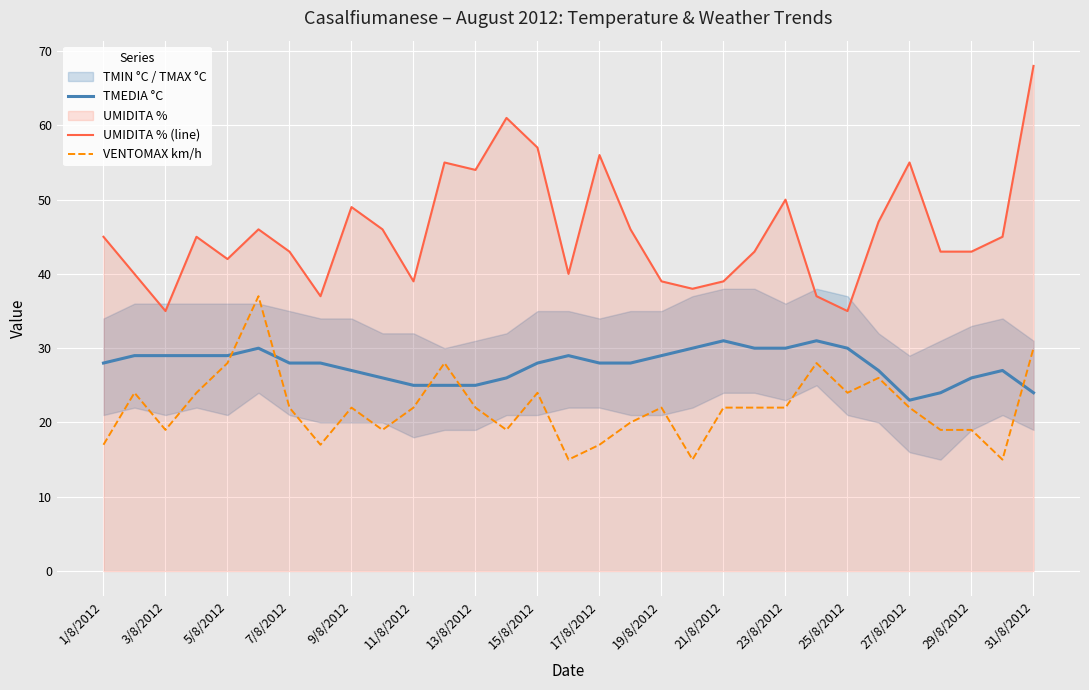

True or false: UMIDITA % (line) has a value of 50 at 23/8/2012.

True